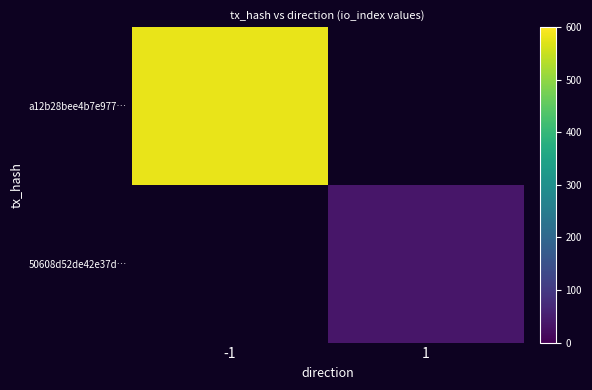

Rank the categories by 50608d52de42e37d… value from lowest to highest.

-1, 1